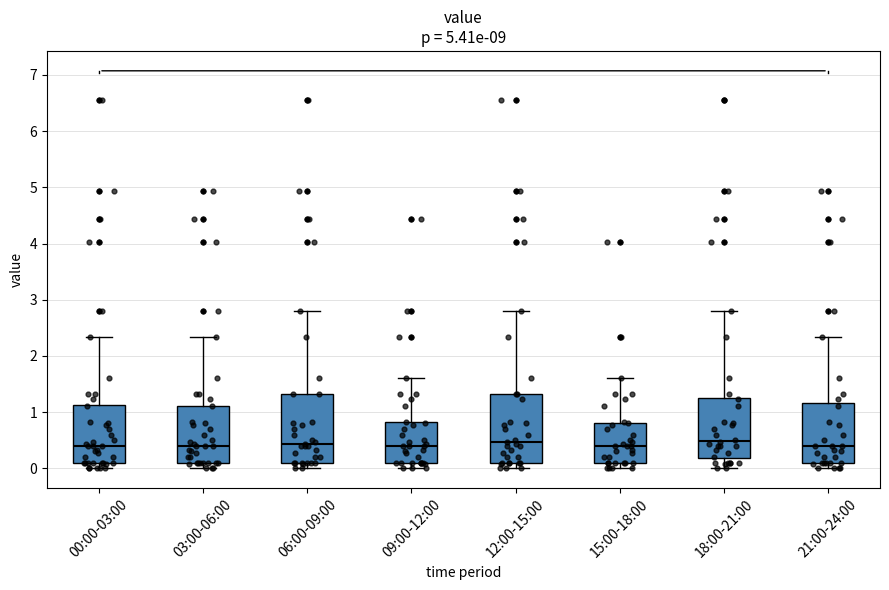

Reading left to right, read every box against the y-axis: the position of its median line, the range the box covers, and the ends of its whiskers. The values are not printed on the chart, so give them approximately, as read against the axis.

00:00-03:00: median 0.4, box 0.1 to 1.1, whiskers 0.0 to 2.3
03:00-06:00: median 0.4, box 0.1 to 1.1, whiskers 0.0 to 2.3
06:00-09:00: median 0.4, box 0.1 to 1.3, whiskers 0.0 to 2.8
09:00-12:00: median 0.4, box 0.1 to 0.8, whiskers 0.0 to 1.6
12:00-15:00: median 0.5, box 0.1 to 1.3, whiskers 0.0 to 2.8
15:00-18:00: median 0.4, box 0.1 to 0.8, whiskers 0.0 to 1.6
18:00-21:00: median 0.5, box 0.2 to 1.3, whiskers 0.0 to 2.8
21:00-24:00: median 0.4, box 0.1 to 1.2, whiskers 0.0 to 2.3